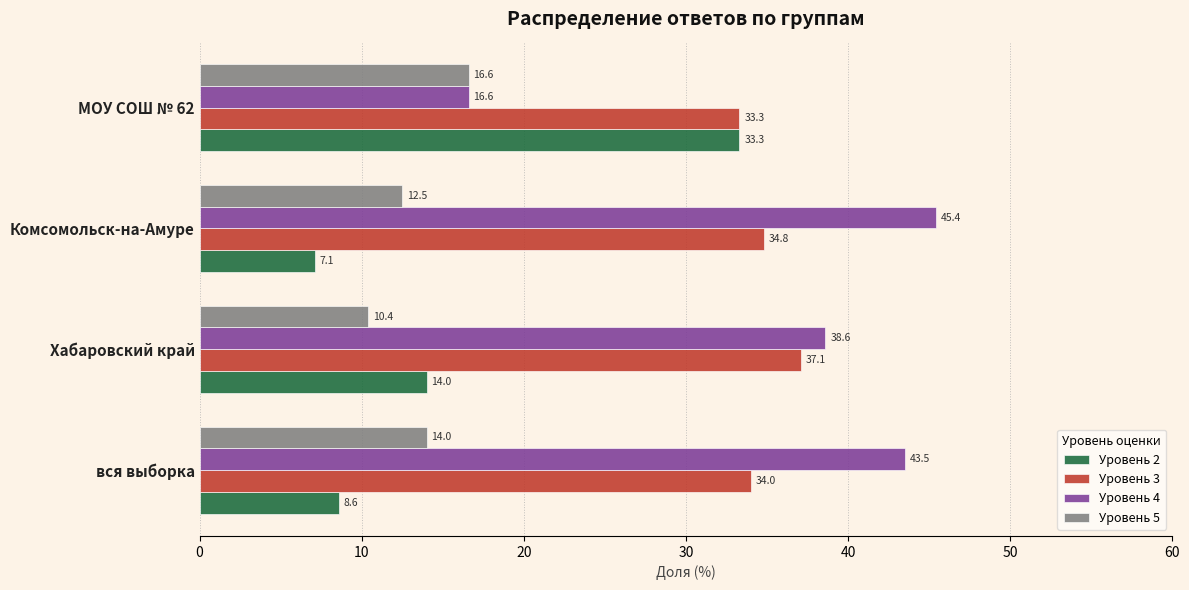

At how many categories does at least one series exceed 16?

4